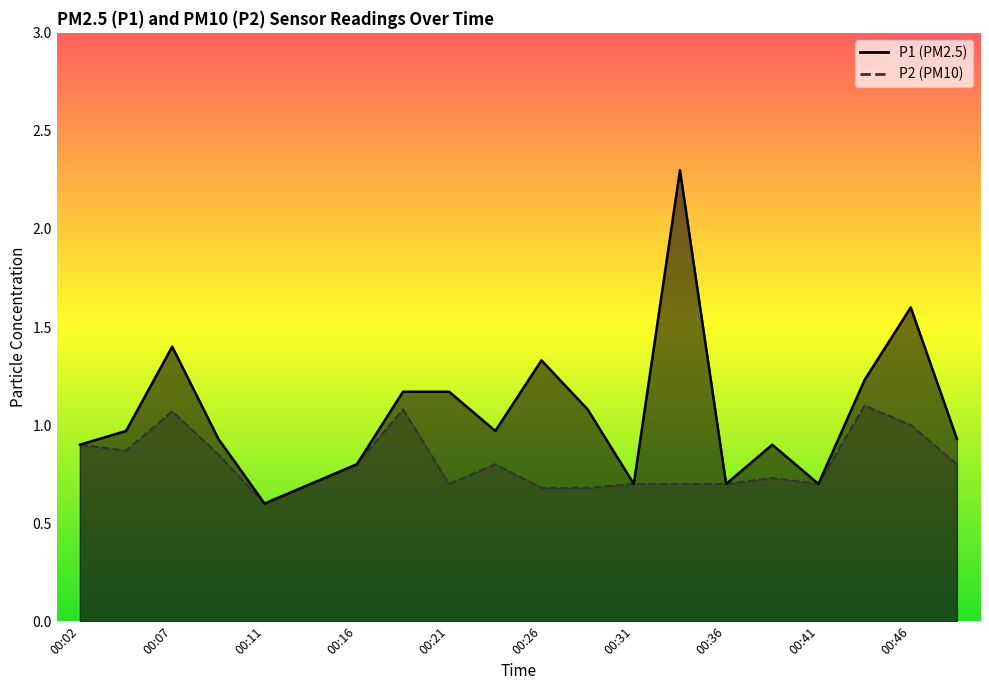

Where is the first local minimum for P2?

00:04